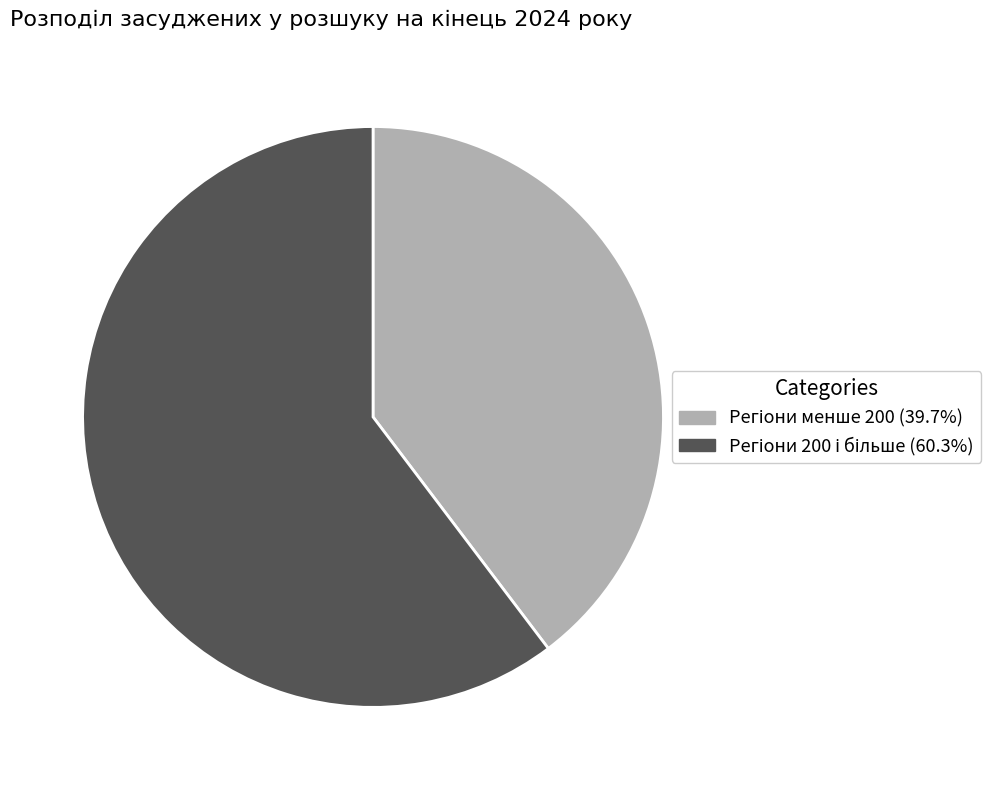

Is there any slice that represents more than half of the pie?

Yes